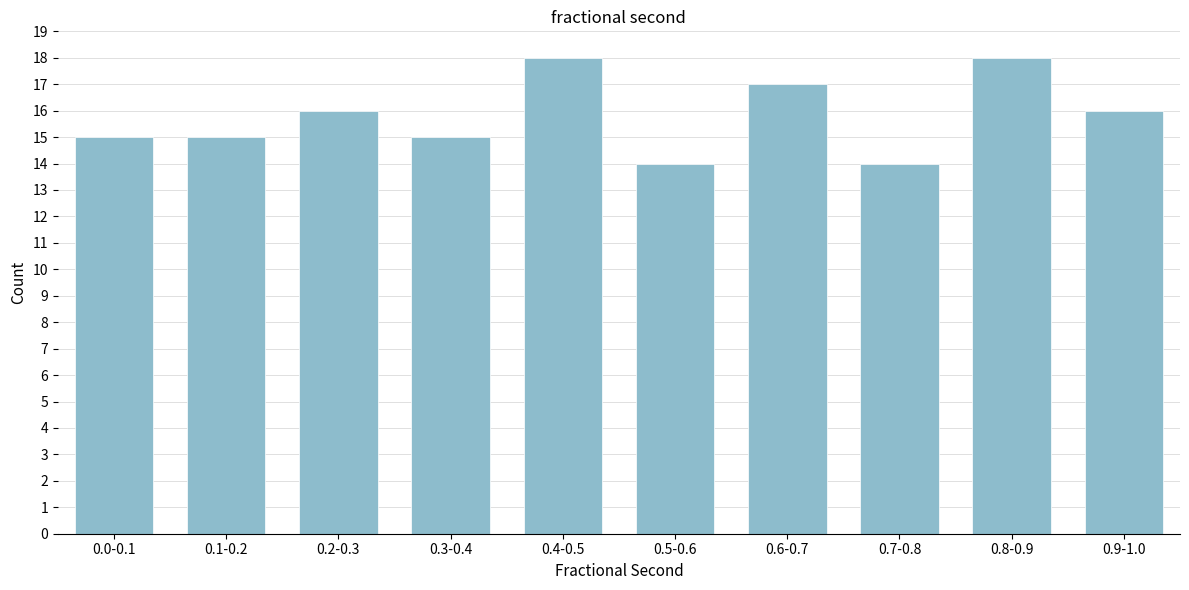

Reading right to left, list all the values displayed in this chart.

16	18	14	17	14	18	15	16	15	15